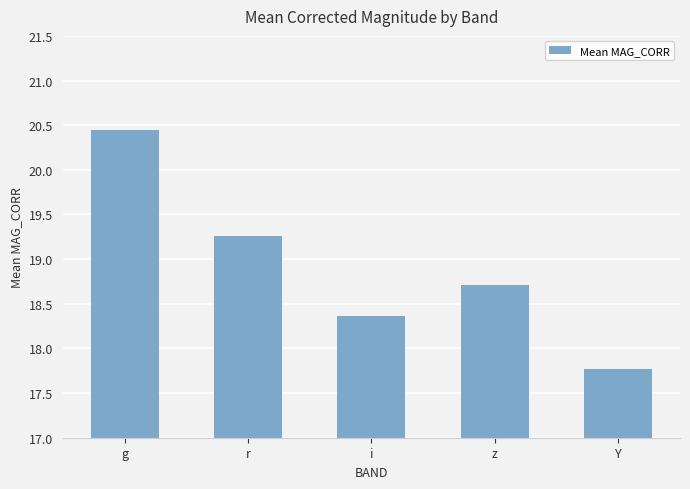

The value at z is 10.2. True or false?

False